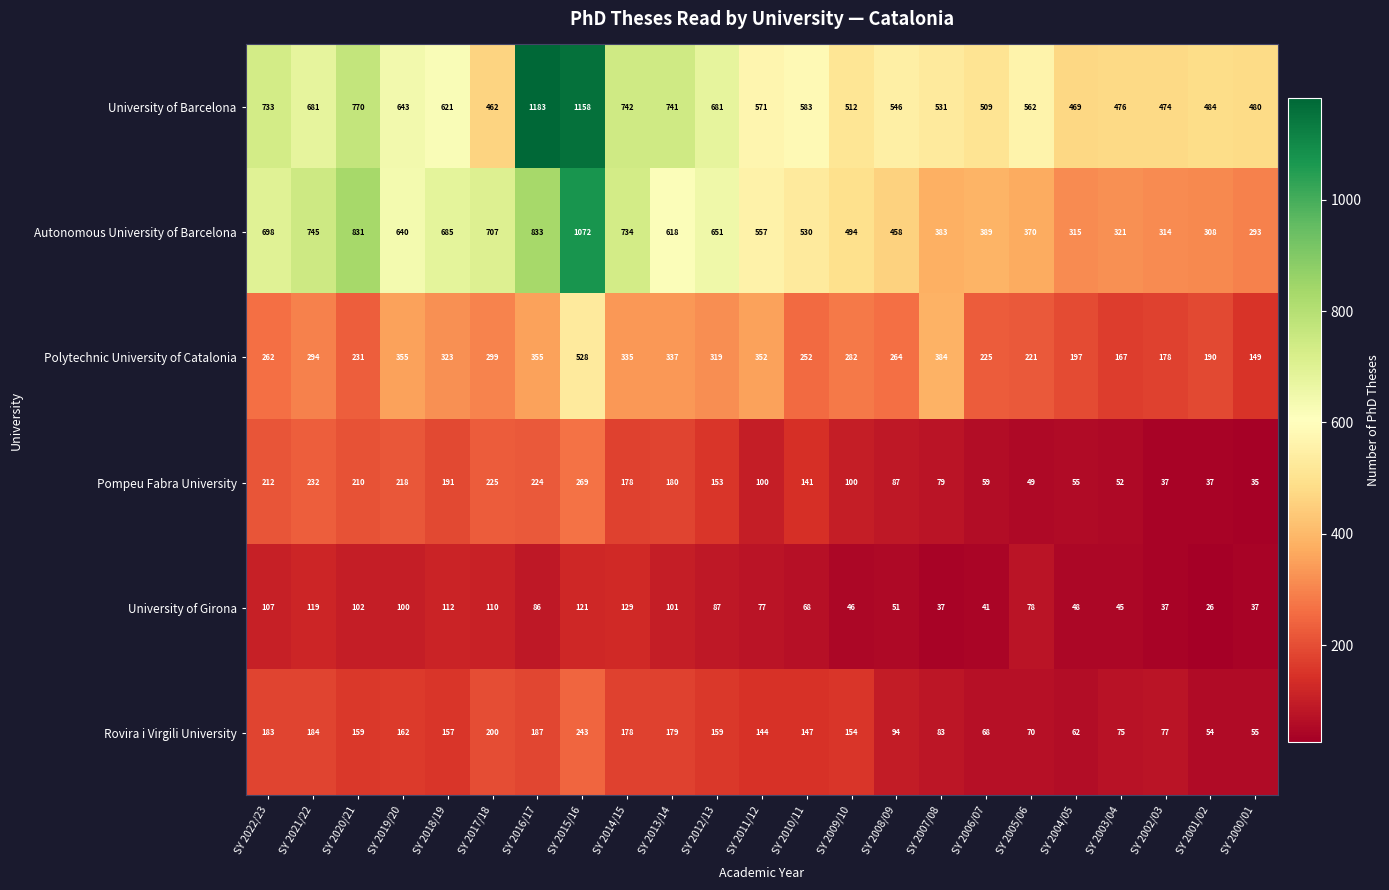

What is the maximum value shown in the chart?

1183